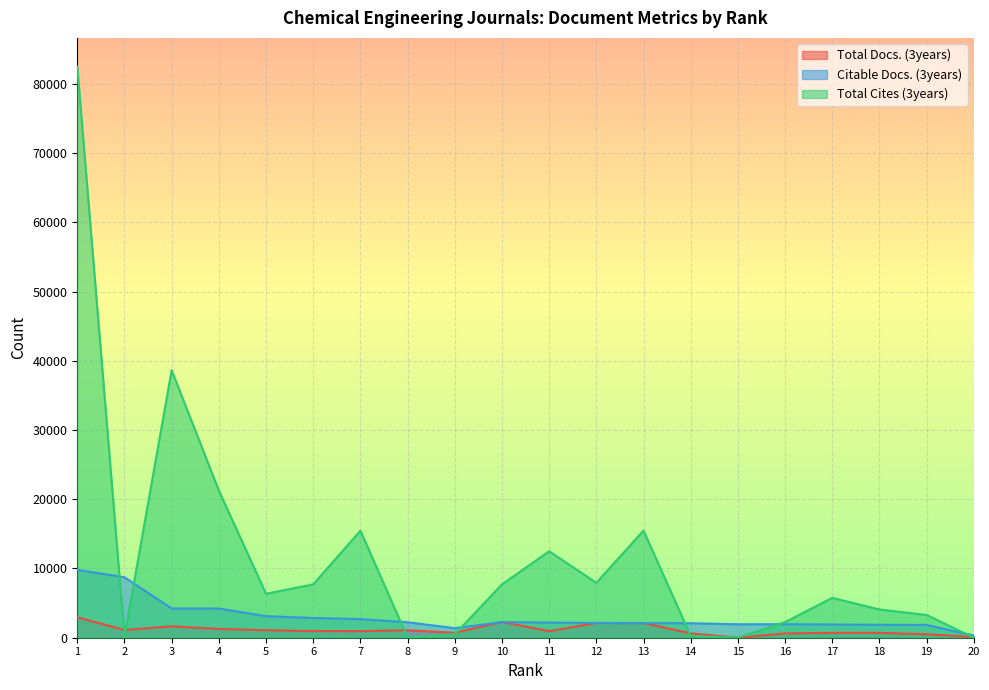

True or false: Citable Docs. (3years) has more than 1 points higher than both neighbors.

True